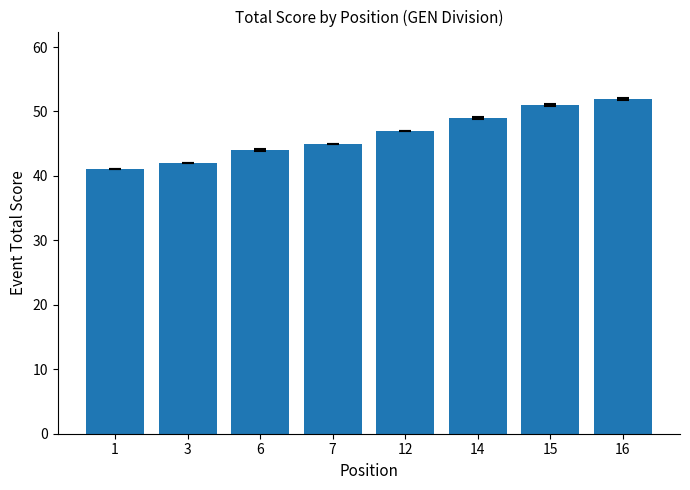

What value does the data have at 3, to the nearest 10?

40